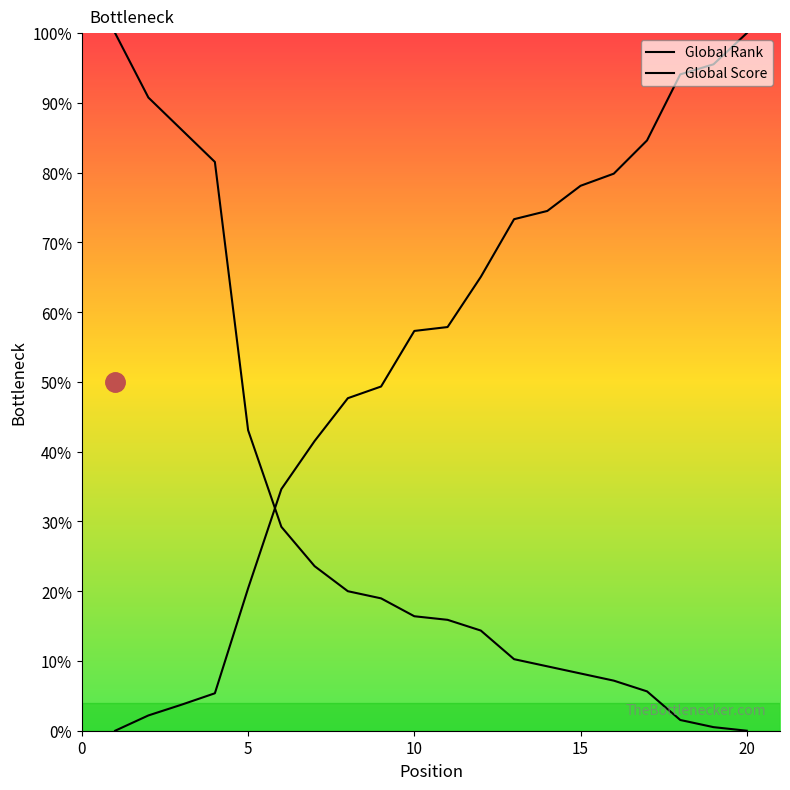

Which category has the lowest value in the Global Score series?

20